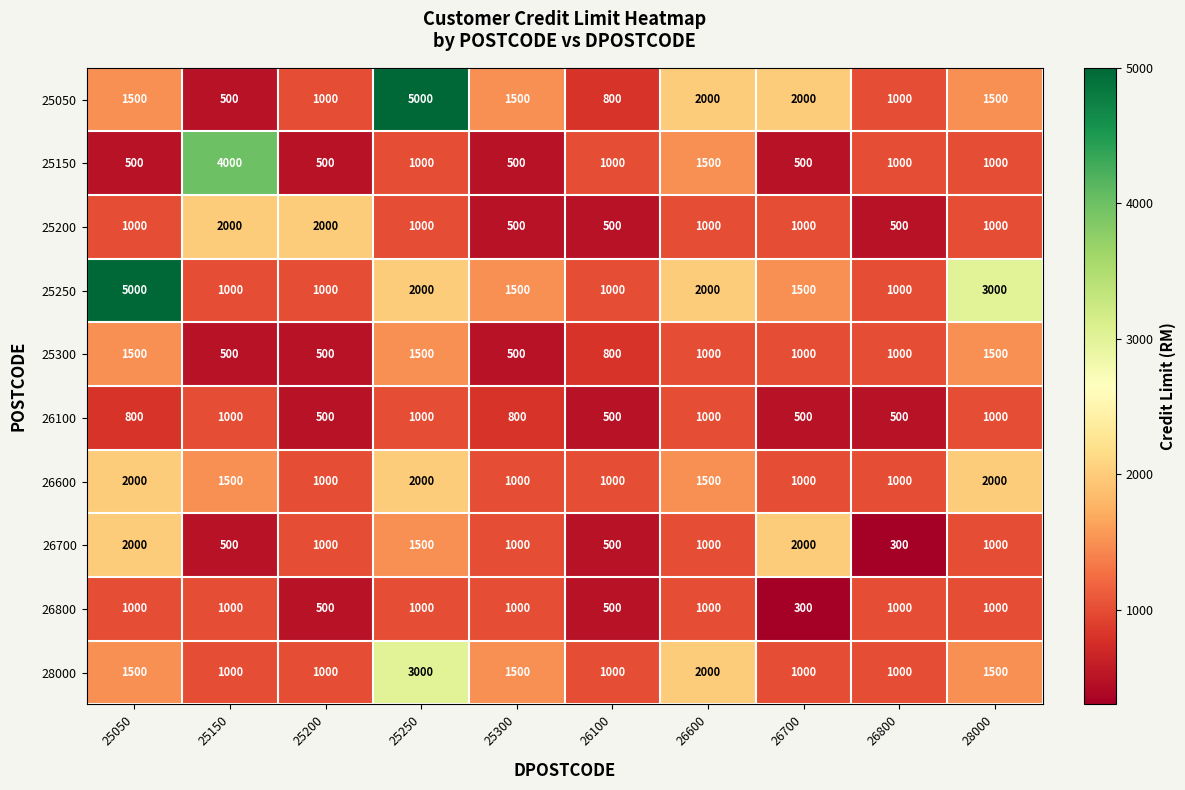

True or false: 26800 has a value of 1000 at 26800.

True